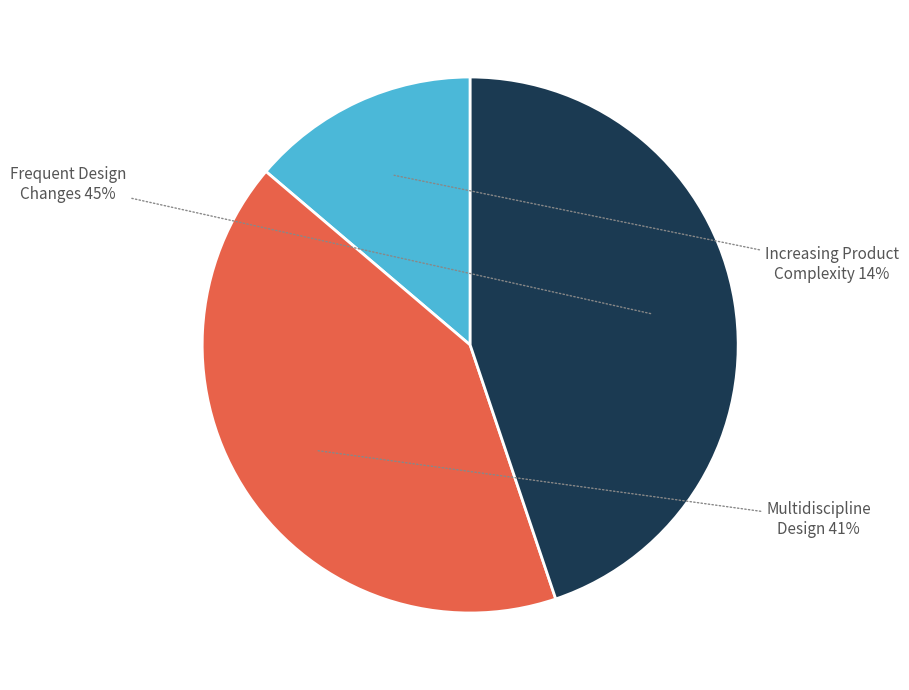

To the nearest percent, what is the average slice percentage?

33%